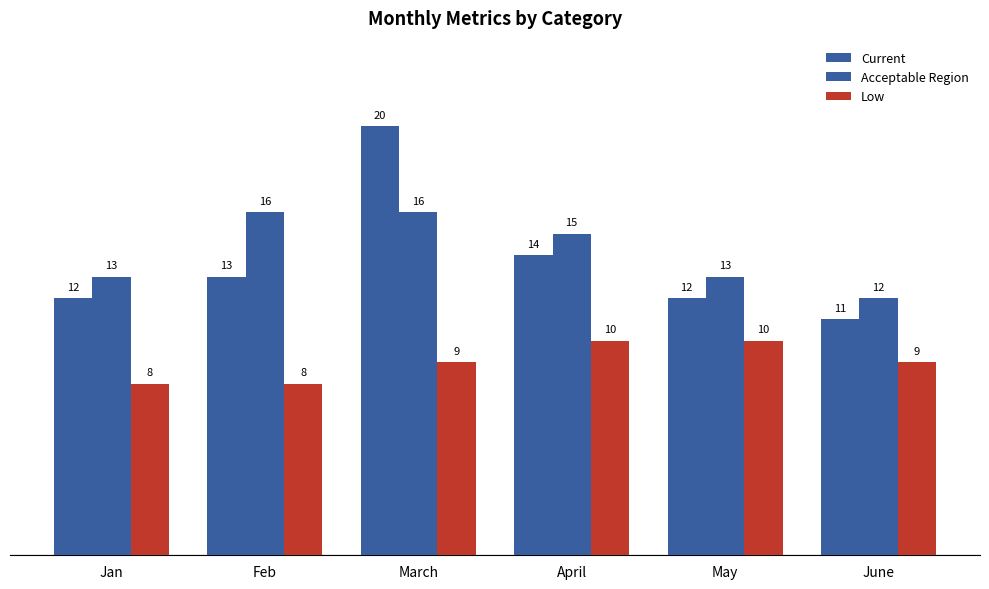

How many values in the Current series are below 13?

3